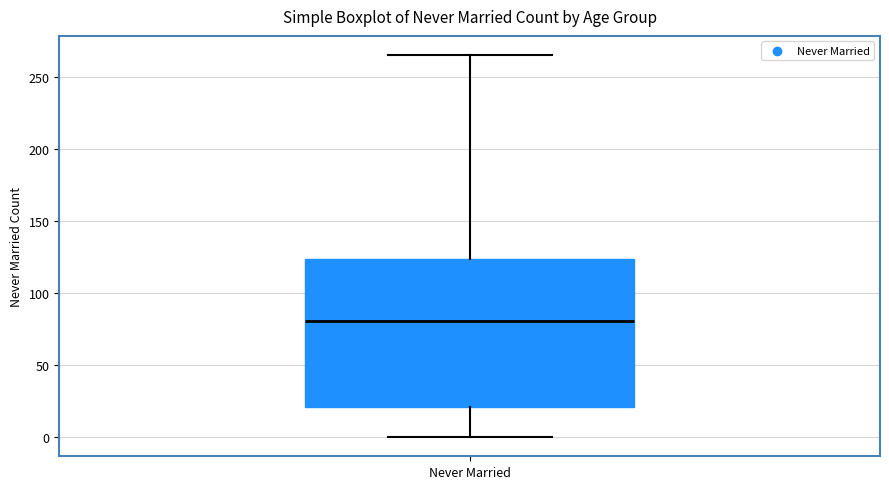

Where does the upper whisker of the box for Never Married end on the y-axis? The values are not printed on the chart, so give them approximately, as read against the axis.

265